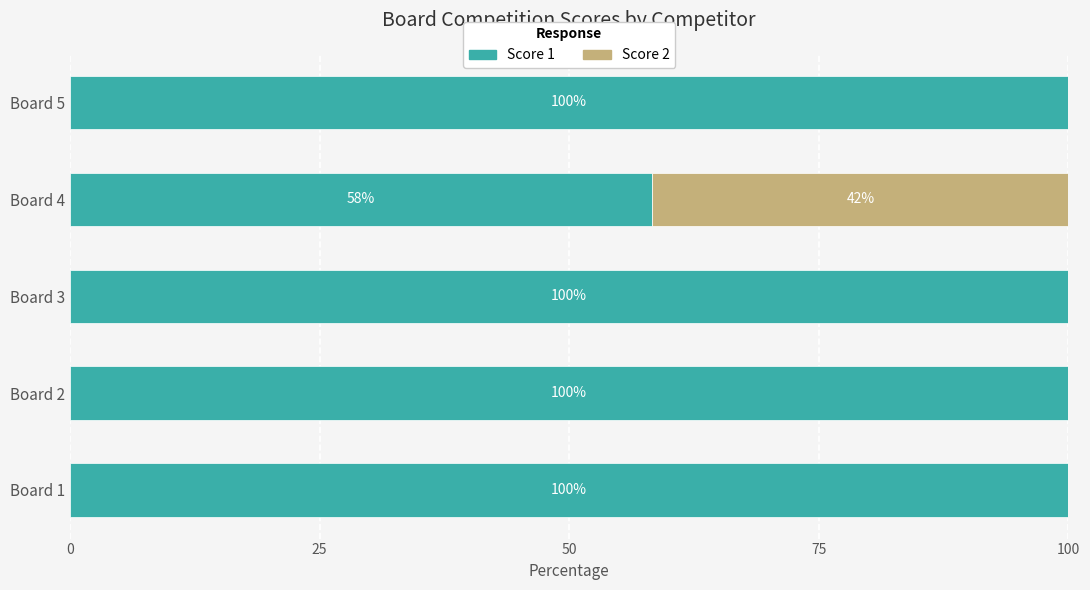

True or false: Score 1 has a value of 100.0 at Board 5.

True